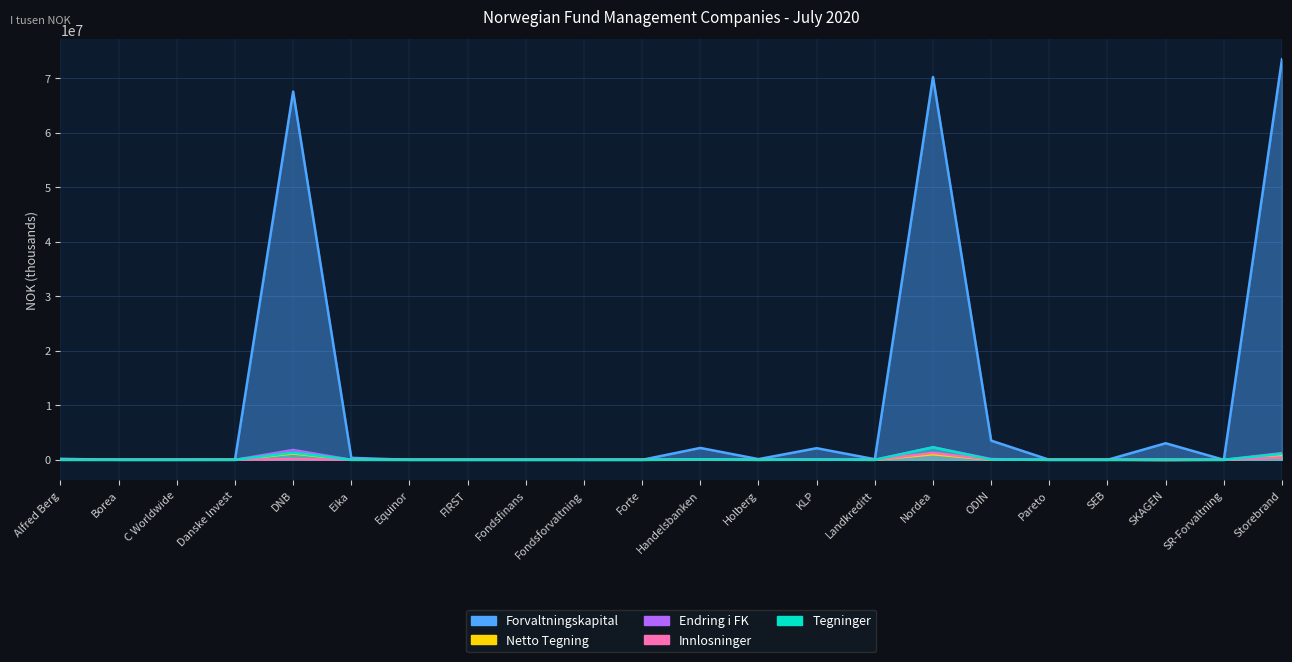

What is the difference between the second highest and second lowest values in the Netto Tegning series?

1024884.0